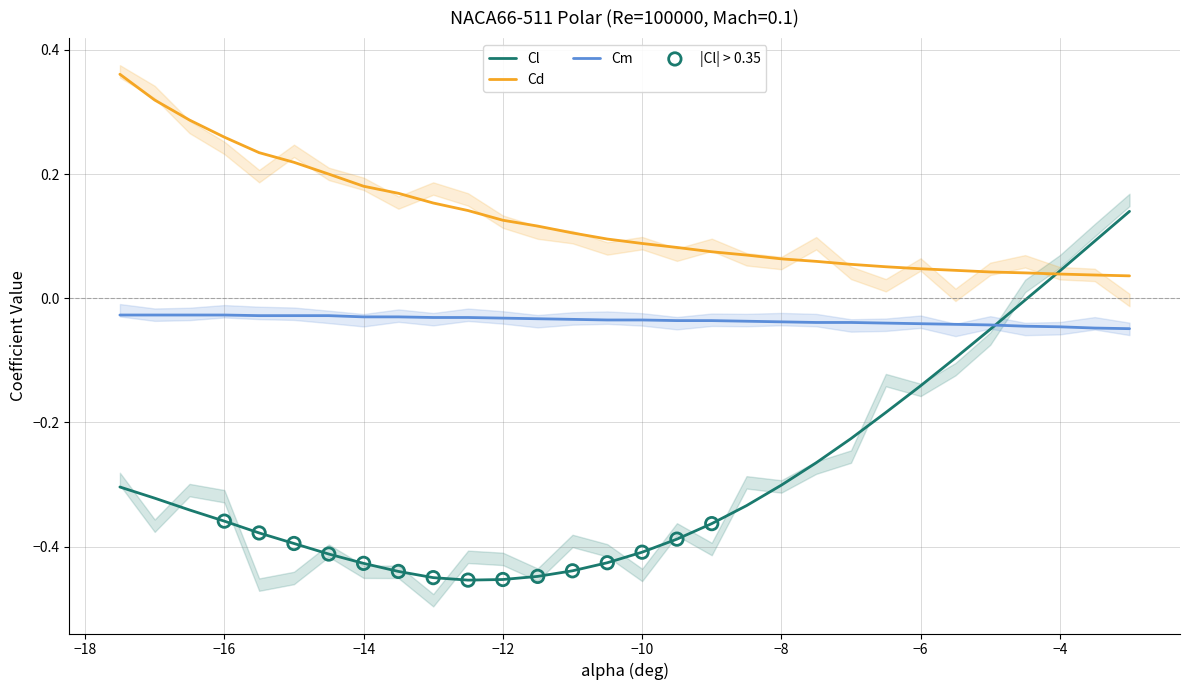

Is the value of Cm at 18 greater than the value of Cd at 18?

No